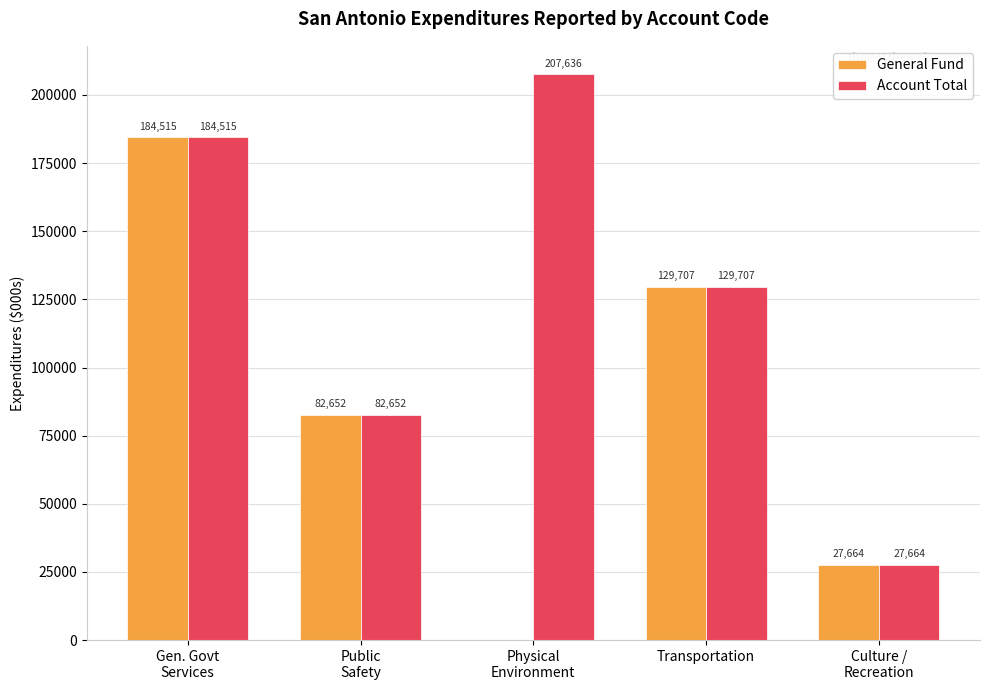

What is the approximate value of Account Total at Gen. Govt
Services, to the nearest 10?

184520